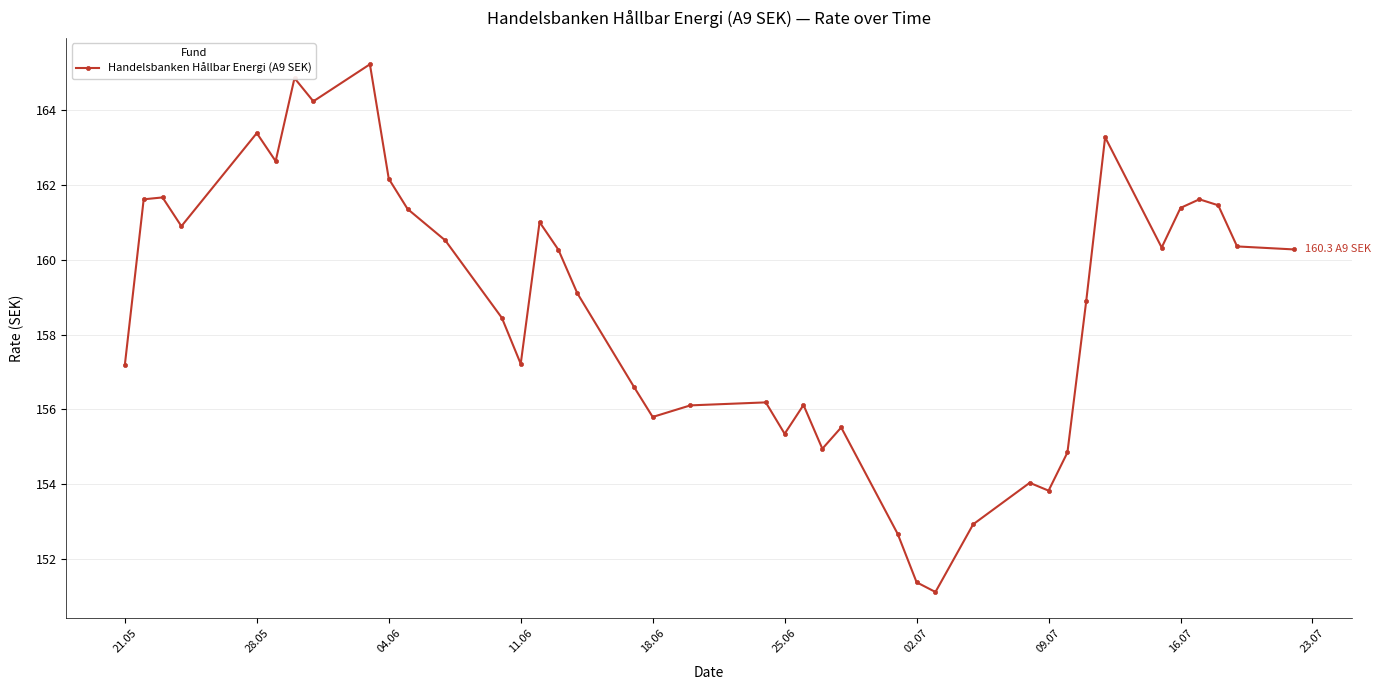

True or false: the data has more than 1 interior local peaks.

True